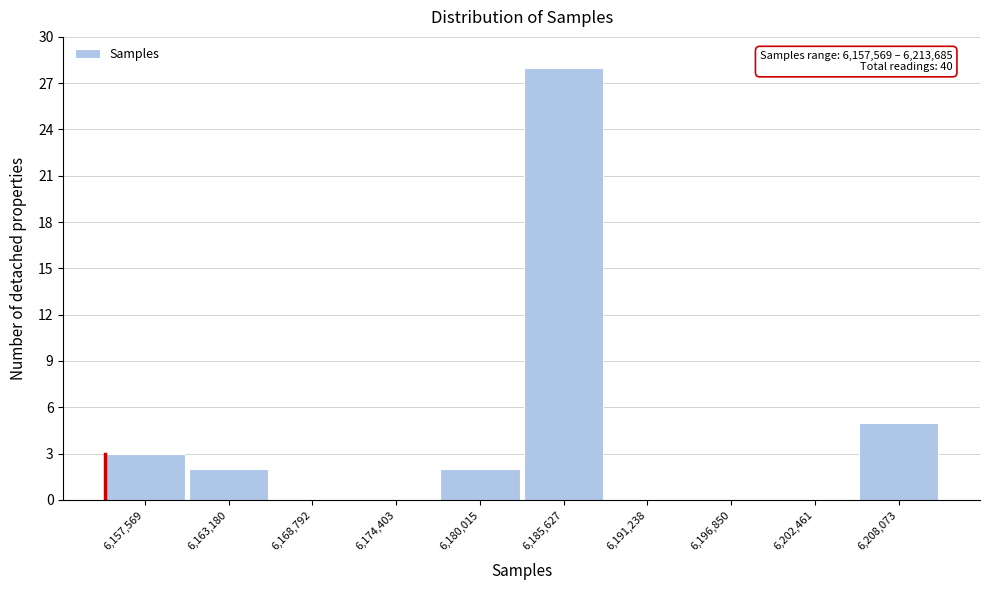

Reading left to right, list all the values displayed in this chart.

6,157,569=3	6,163,180=2	6,168,792=0	6,174,403=0	6,180,015=2	6,185,627=28	6,191,238=0	6,196,850=0	6,202,461=0	6,208,073=5